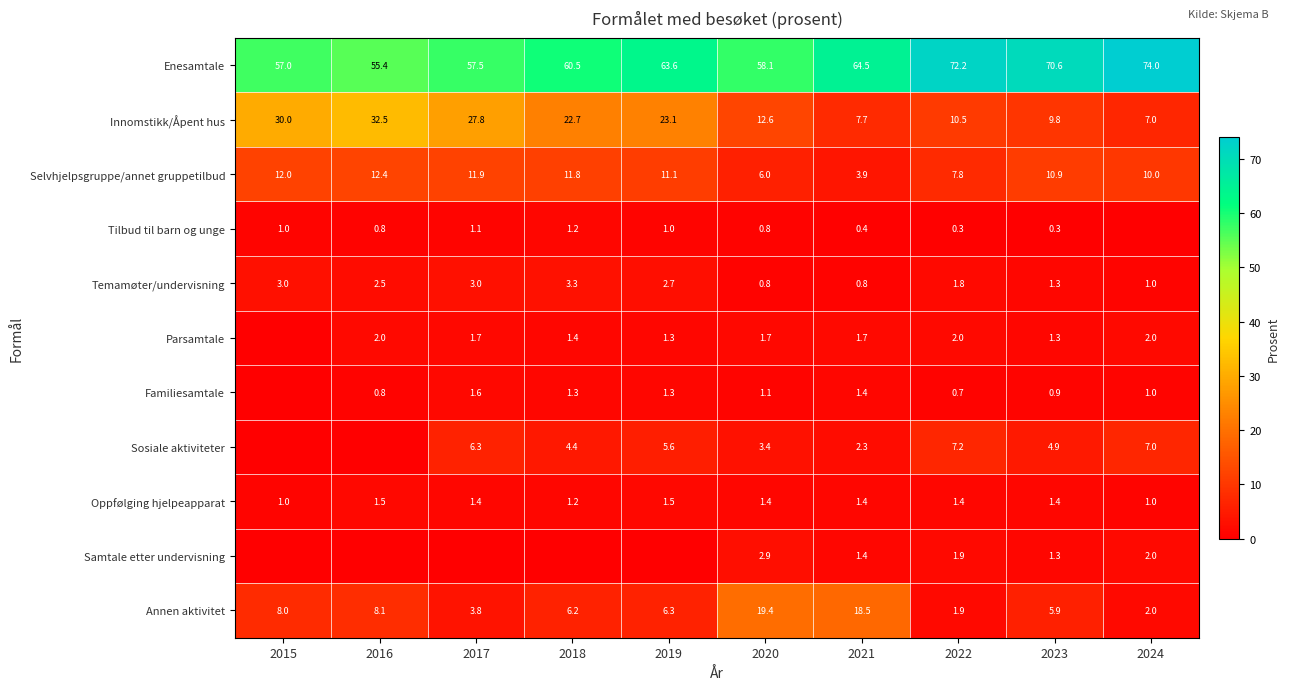

Which has a higher value, 2015 or 2019?

2019